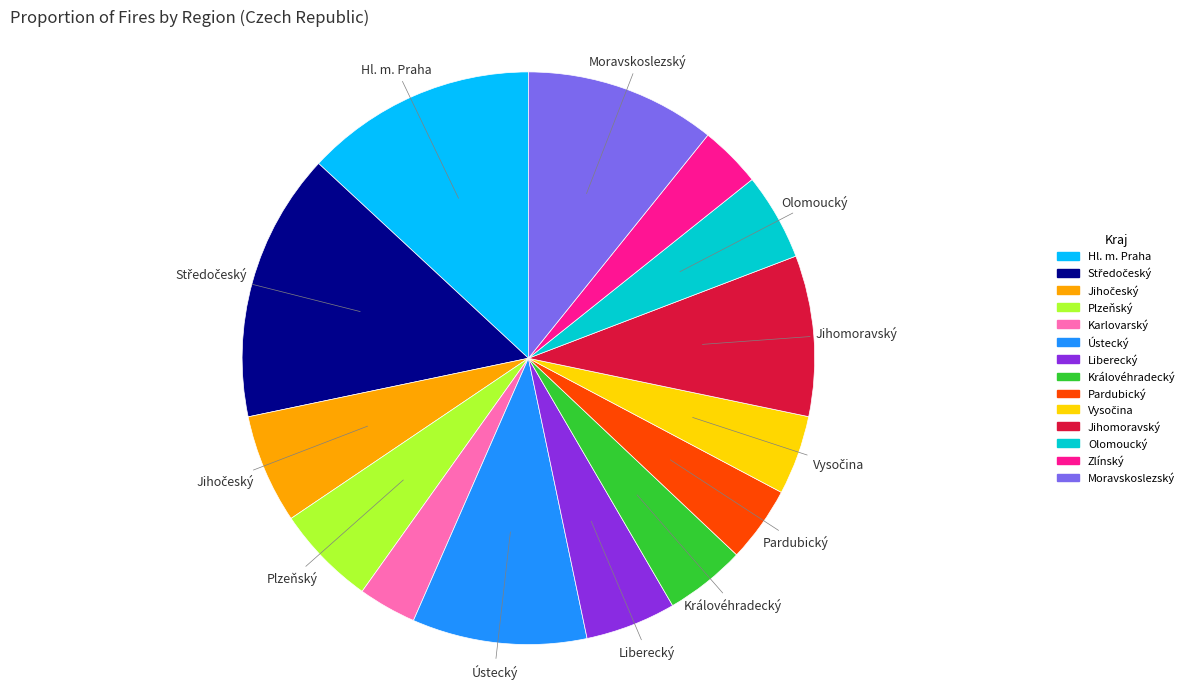

How many slices are in this pie chart?

14